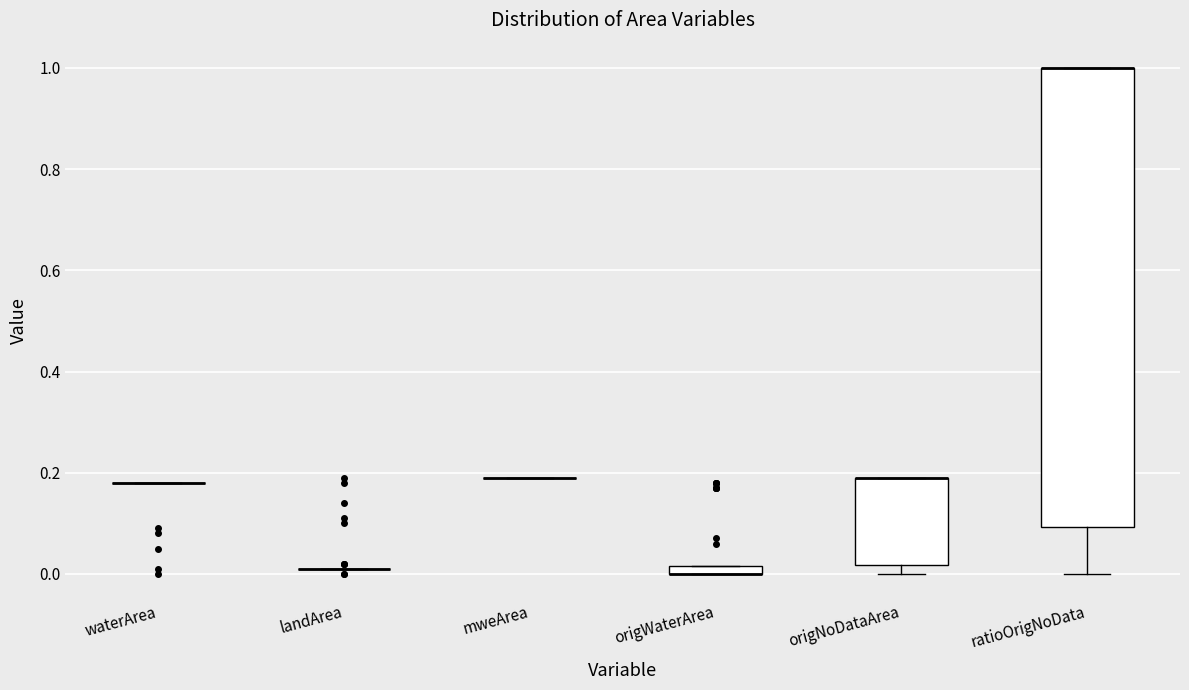

Comparing the boxes themselves (not the whiskers), which one is the tallest?

ratioOrigNoData